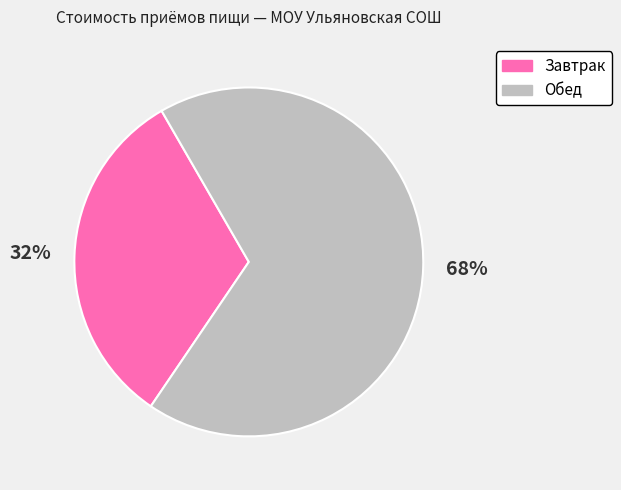

True or false: Обед accounts for 68% of the total.

True